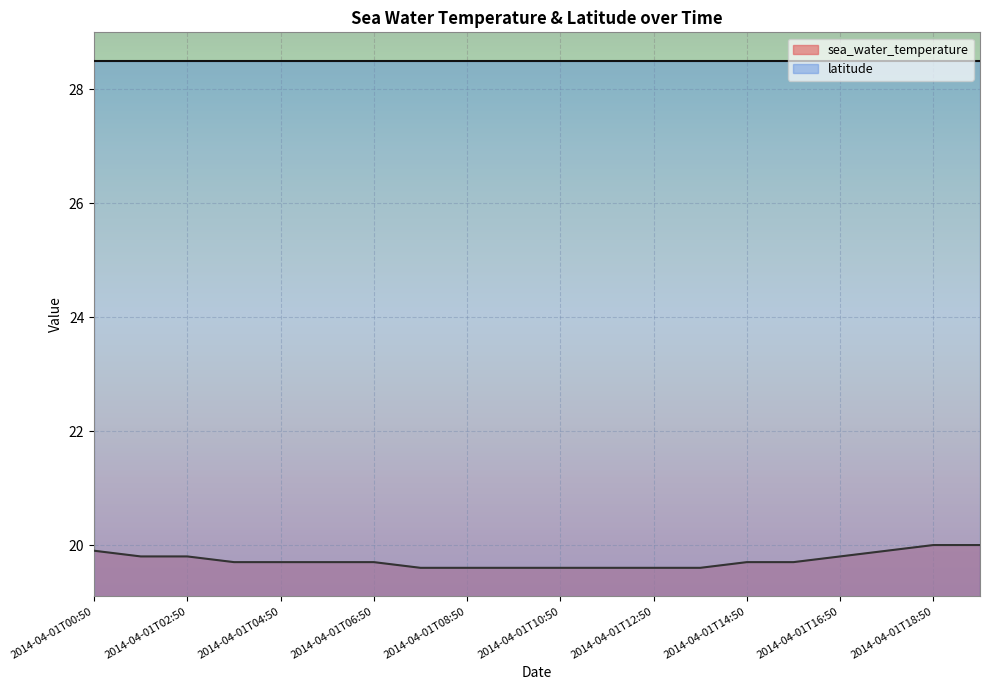

How many series are shown in this chart?

2